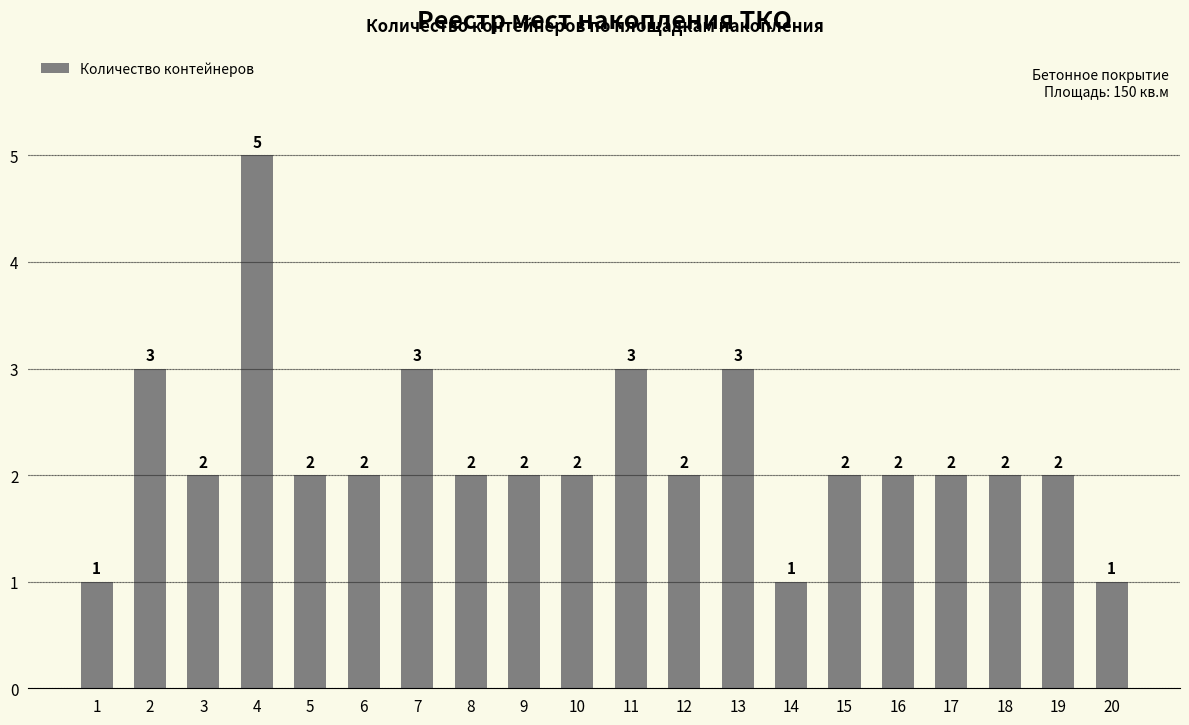

What is the approximate value at 20?

1